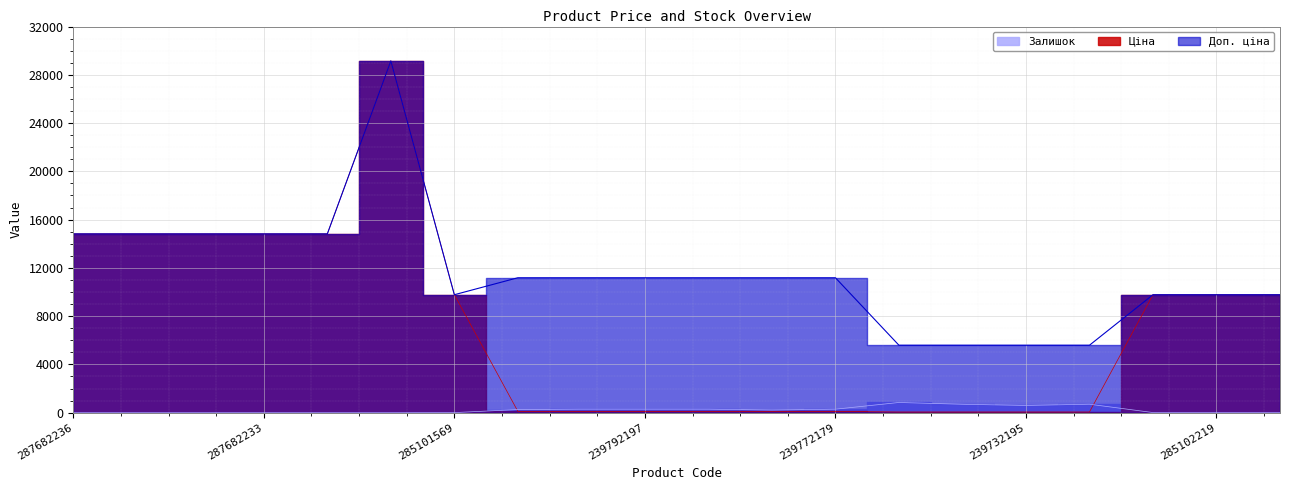

Rank the categories by Залишок value from highest to lowest.

239752197, 239732179, 239752196, 239732195, 247132180, 239792196, 239772179, 239792197, 247132181, 239772195, 285102221, 285102219, 285101569, 285102218, 287682236, 287682235, 287682234, 287682233, 287682231, 287702232